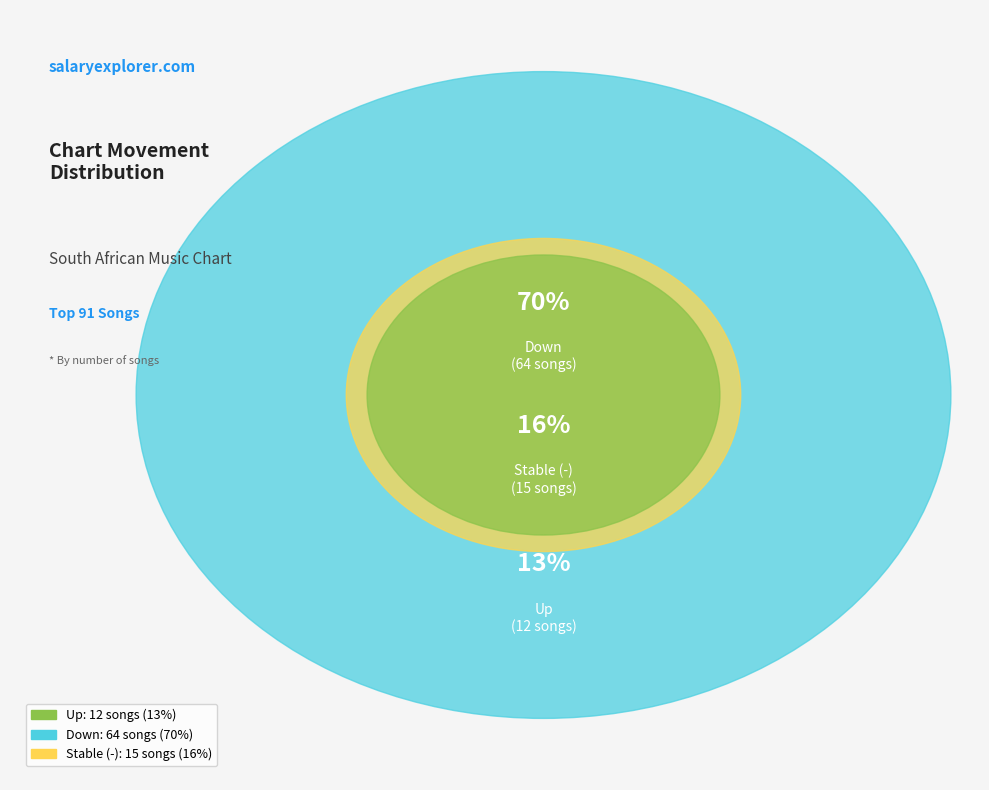

Which category has the biggest portion of the pie?

down